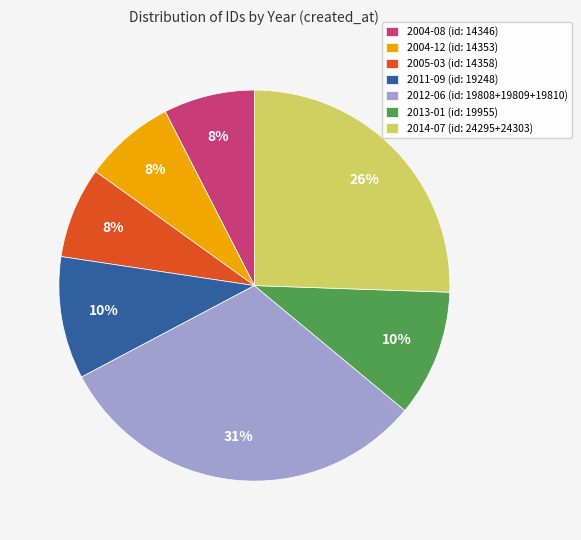

Which has a higher value, 2013-01 (id: 19955) or 2012-06 (id: 19808+19809+19810)?

2012-06 (id: 19808+19809+19810)